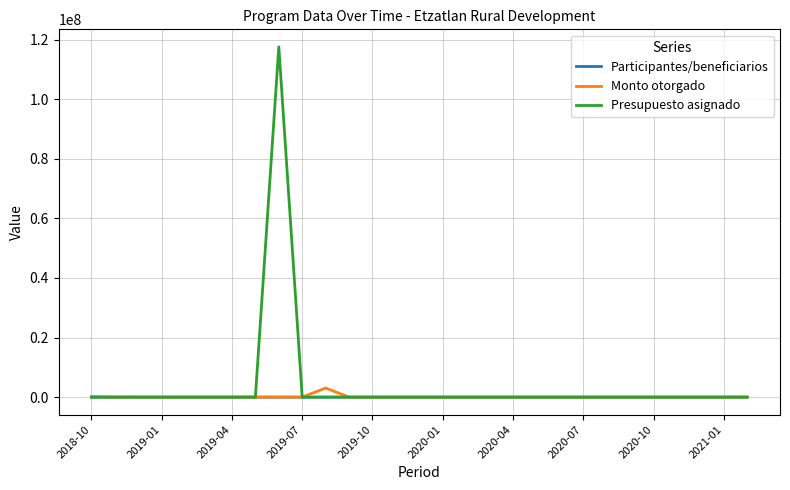

Does the chart display data point markers on the line(s)?

No